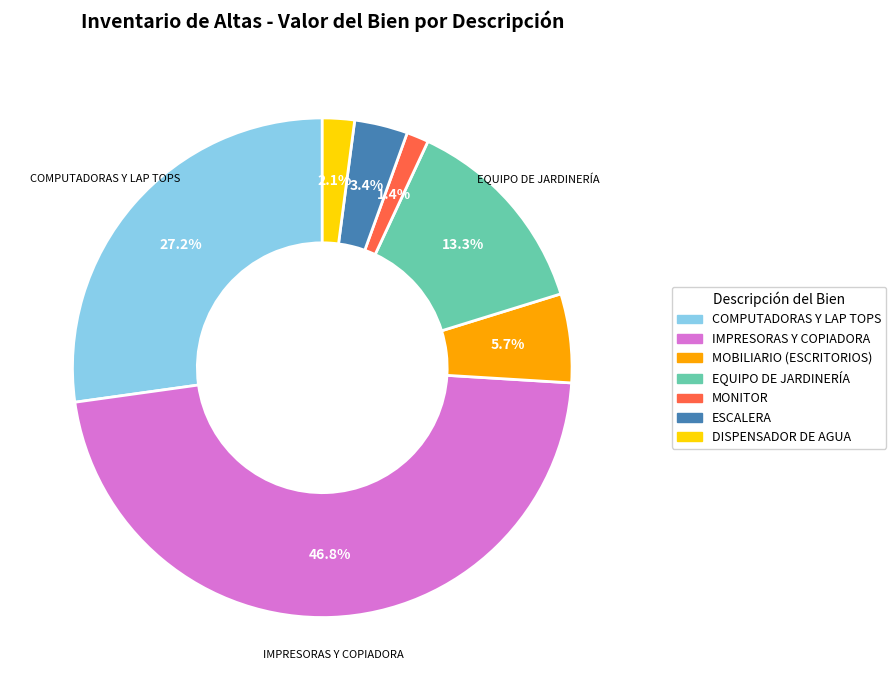

Which category has the smallest portion of the pie?

MONITOR